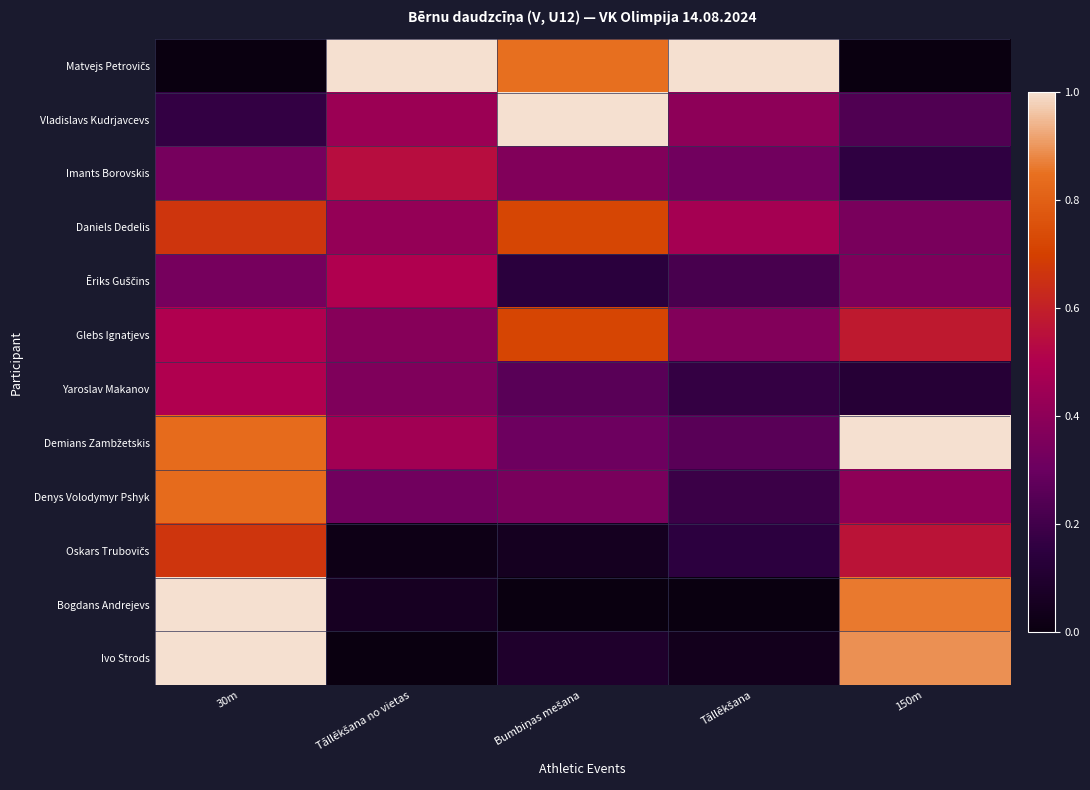

What is the total value across all series at 150m?

5.5